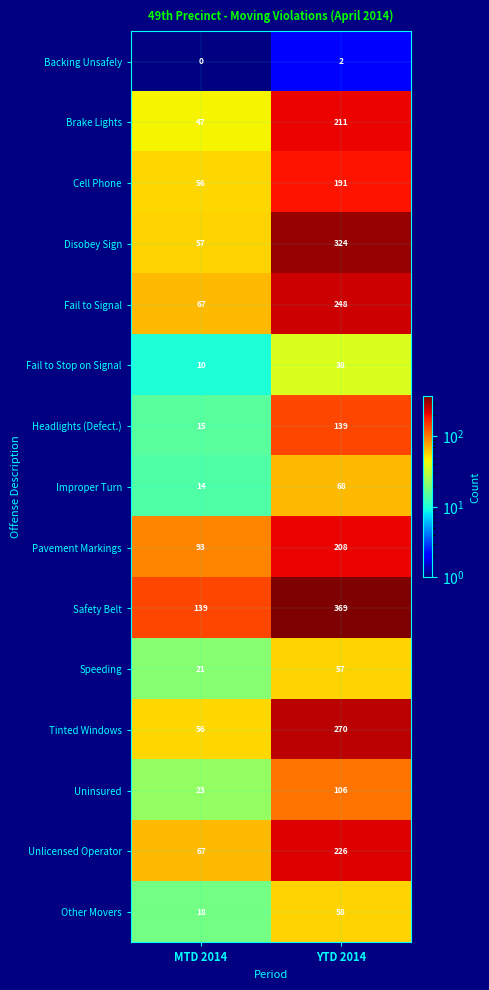

Is it true that Safety Belt equals 369 at YTD 2014?

True